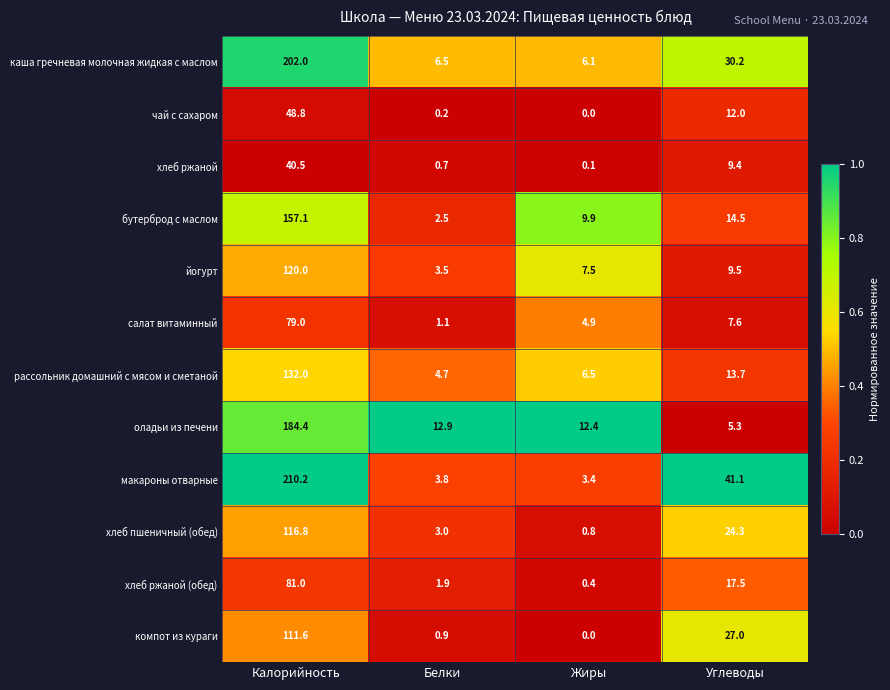

Is it true that чай с сахаром equals 17.0 at Углеводы?

False